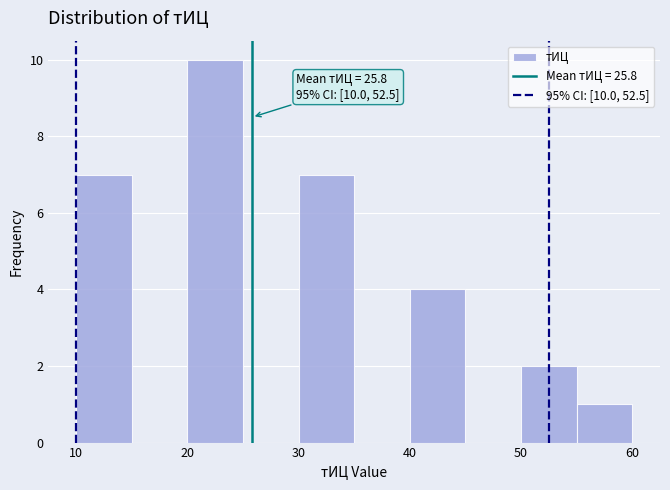

Which range on the x-axis has the tallest bar?

20 to 25